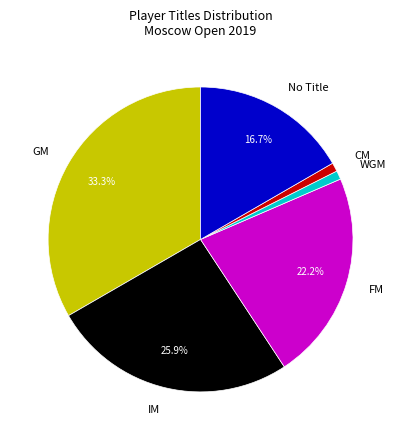

Is there any slice that represents more than half of the pie?

No